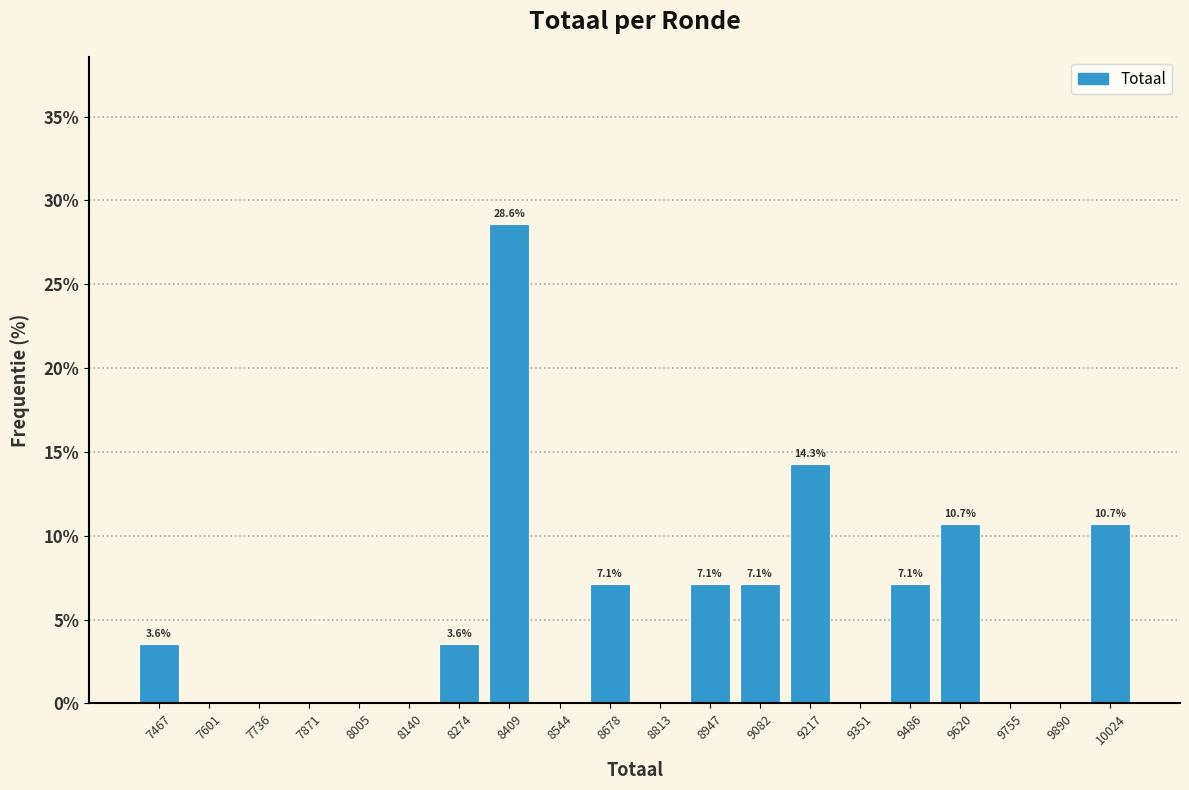

Which range on the x-axis has the tallest bar?

8340 to 8480